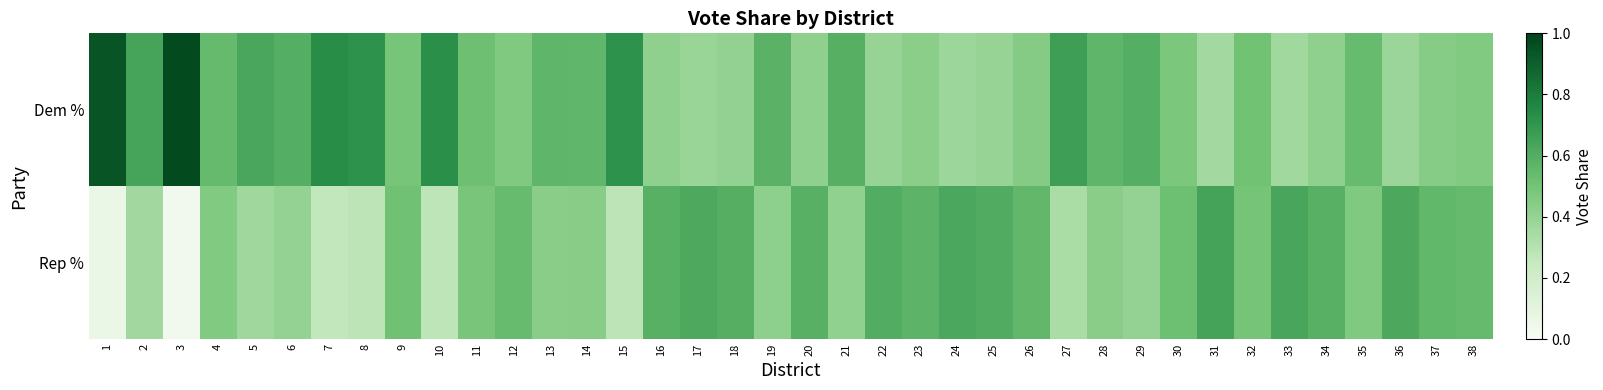

Which has a higher value, 24 or 10?

10